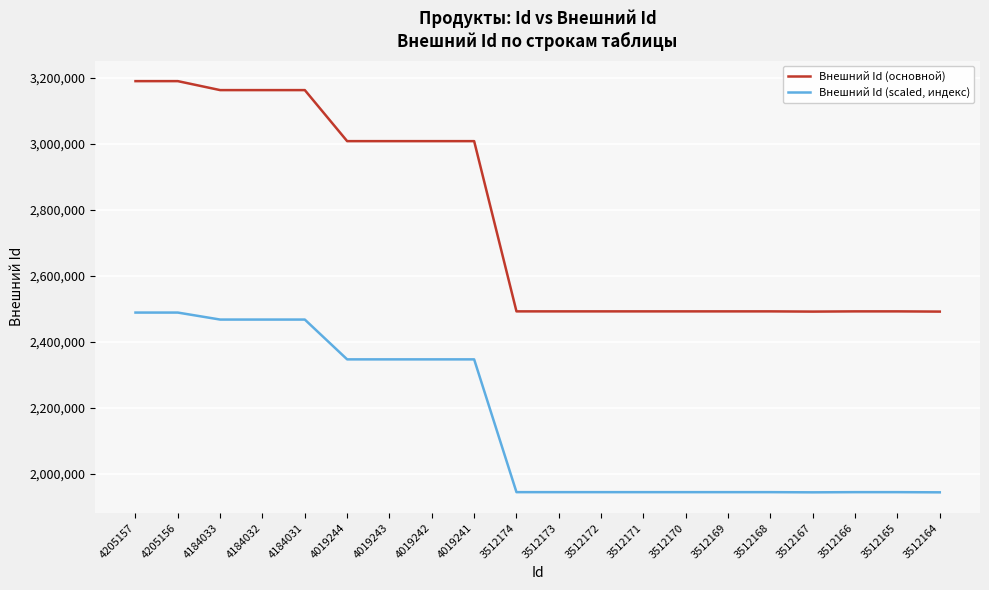

Rank the series by their maximum value, from lowest to highest.

Внешний Id (scaled, индекс), Внешний Id (основной)